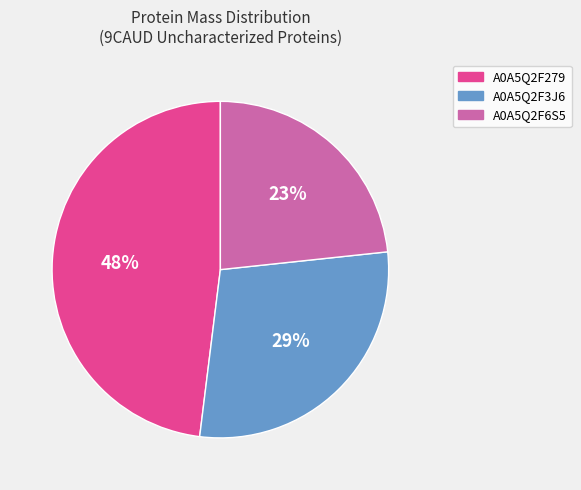

True or false: A0A5Q2F6S5 accounts for 37% of the total.

False